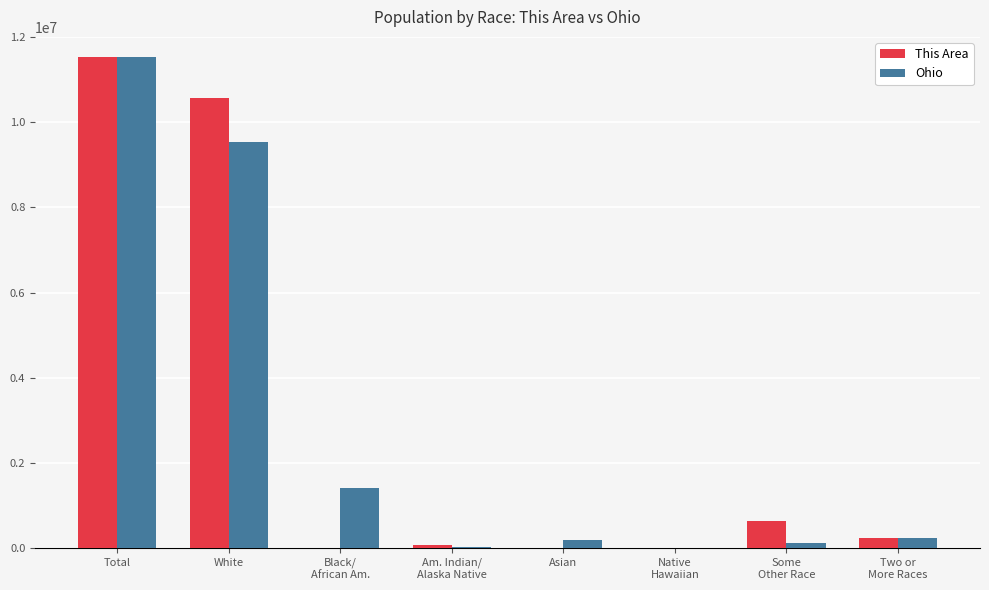

What is the approximate value of Ohio at Some
Other Race, to the nearest 100?

130000